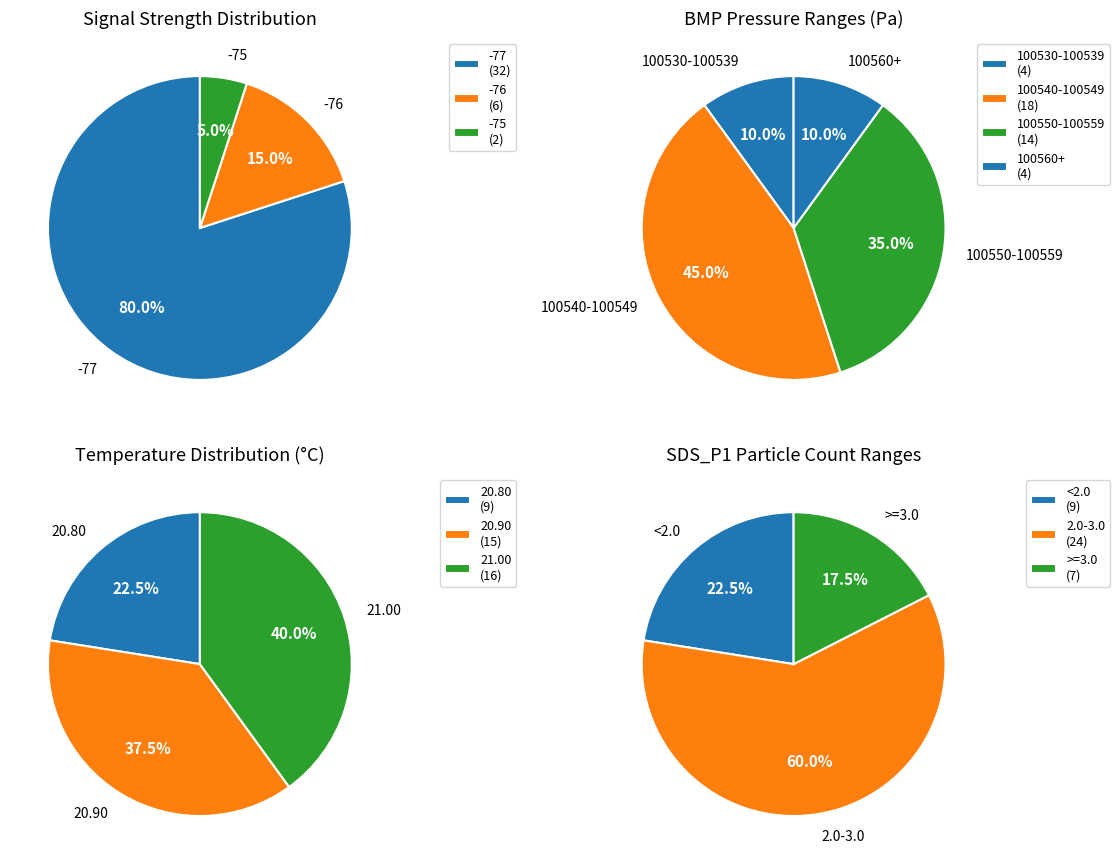

To the nearest percent, what is the combined percentage of 24 and 2?

5%